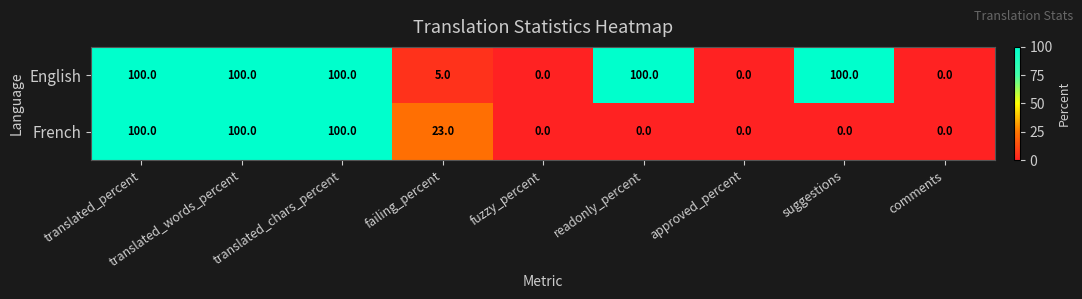

How many values in French are above zero?

4